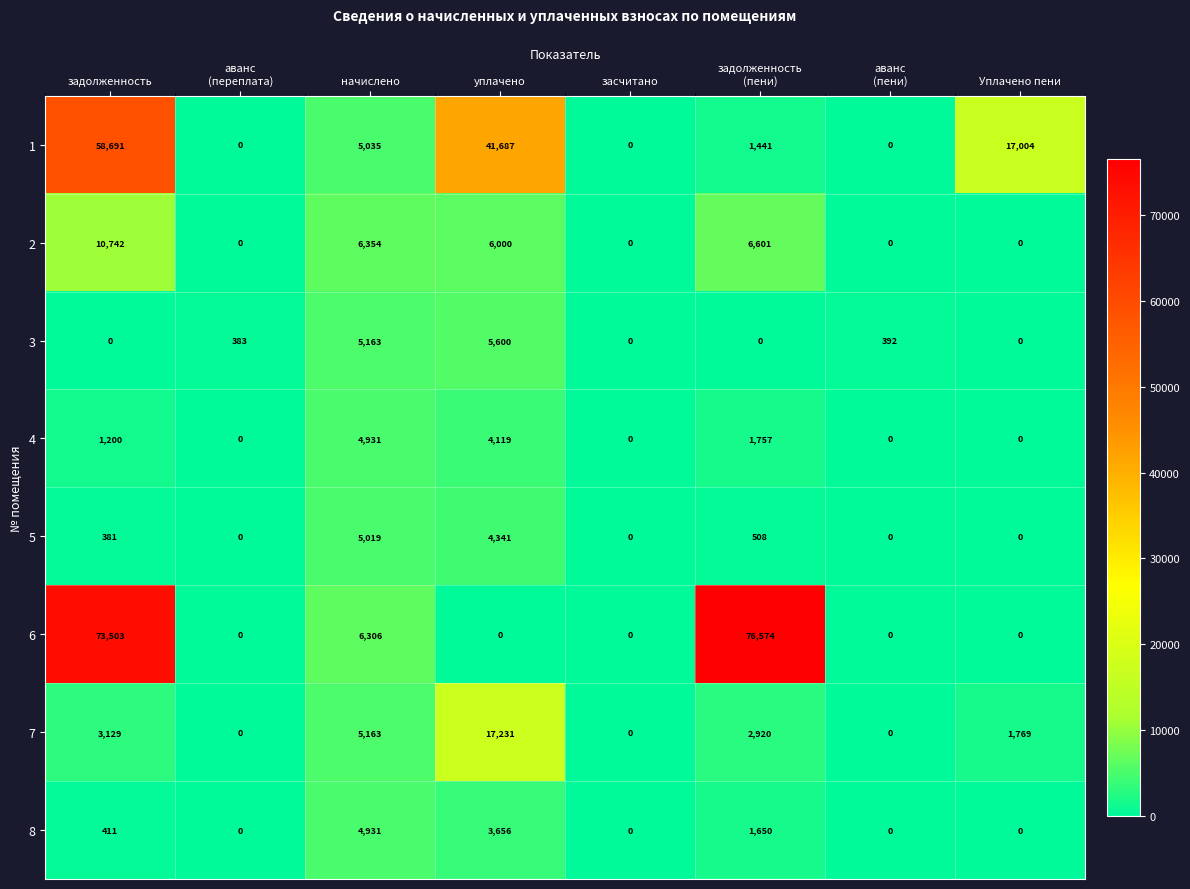

Which series has the largest range (max minus min)?

6